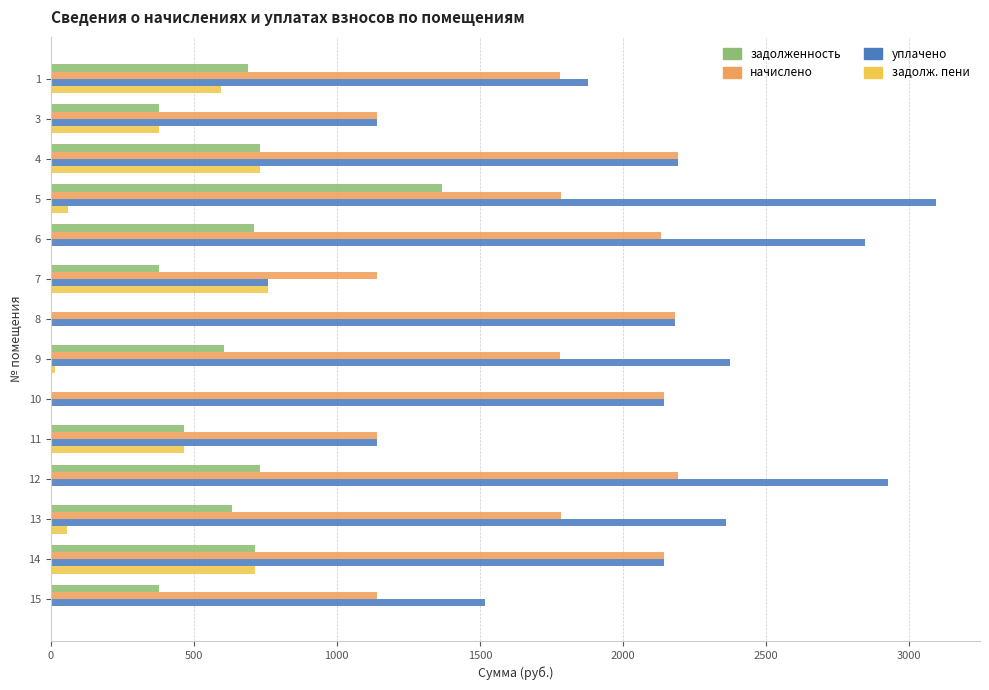

The value of уплачено at 12 is 1021.6. True or false?

False